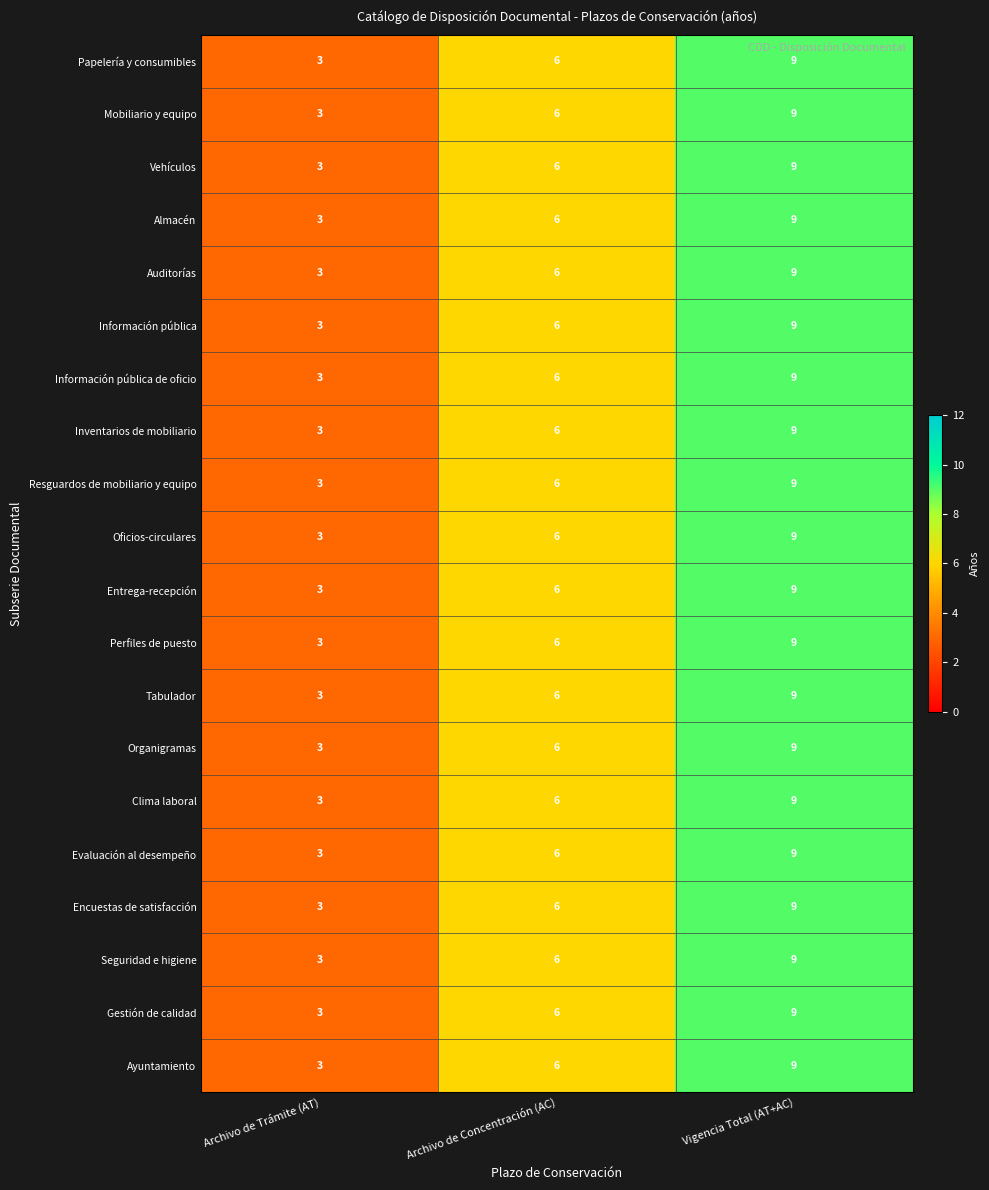

What is the greatest value displayed?

9